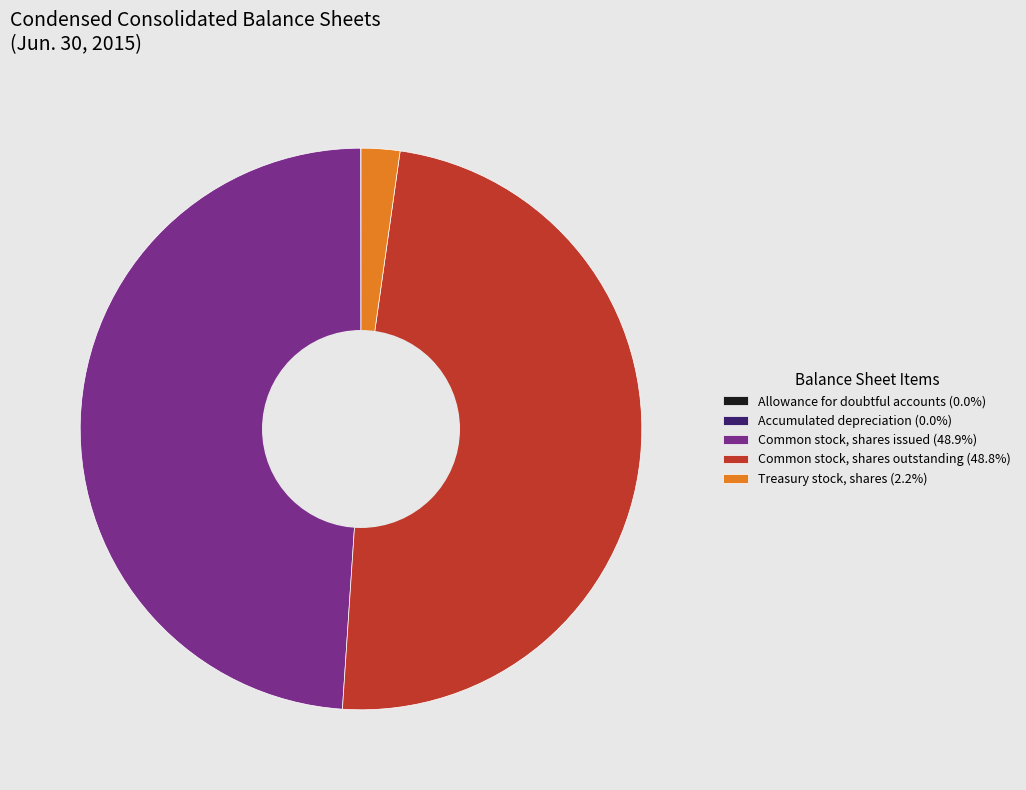

Does Treasury stock, shares (2.2%) represent more than half of the total?

No